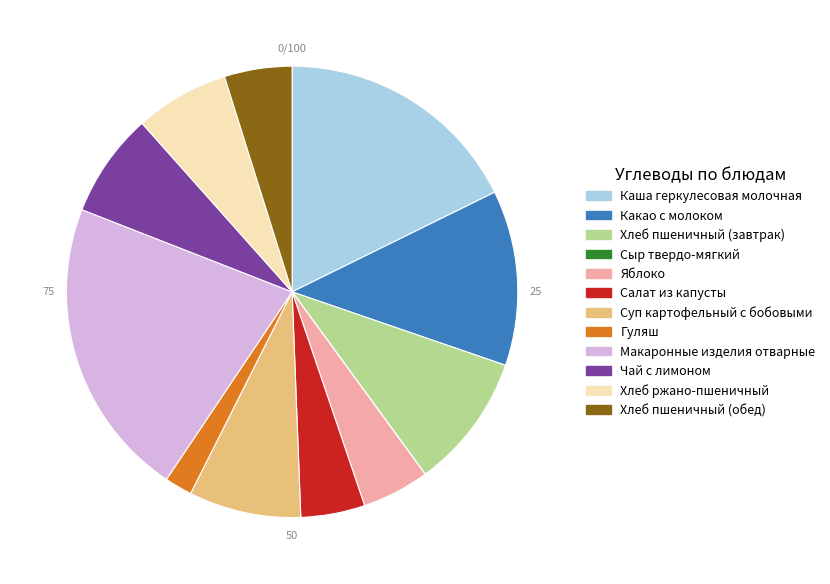

Between Хлеб пшеничный (завтрак) and Гуляш, which is larger?

Хлеб пшеничный (завтрак)